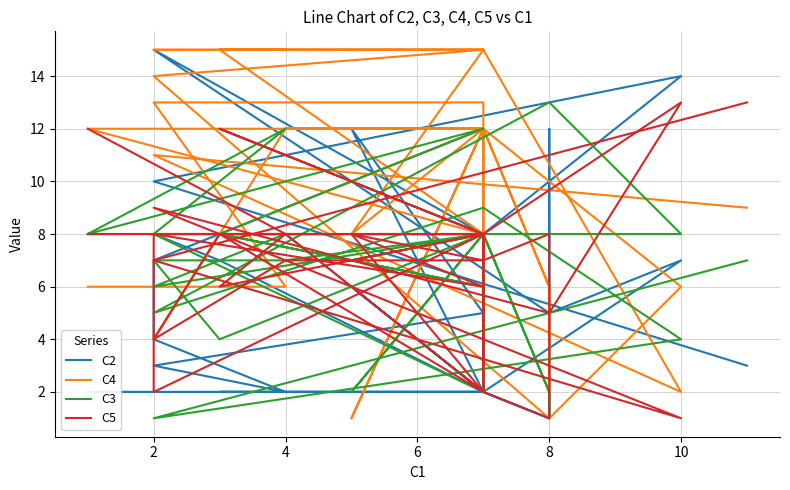

True or false: C4 and C5 cross at least once.

True